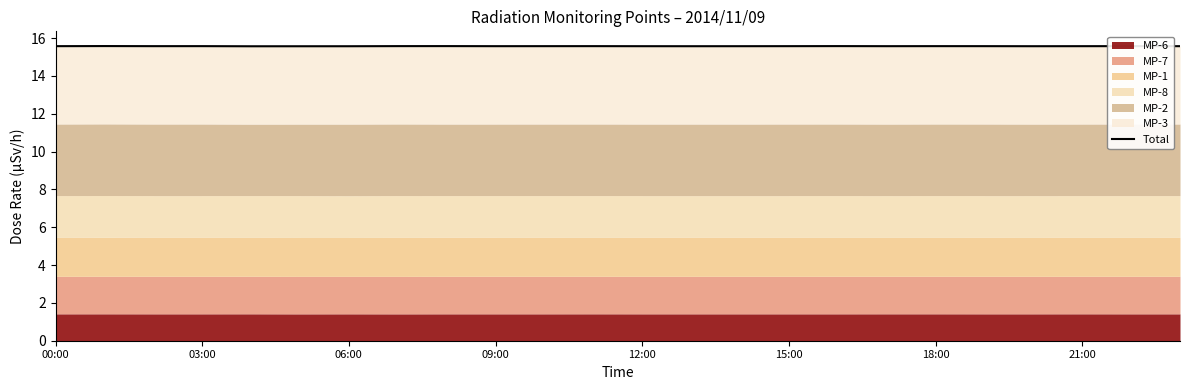

At which category does the data reach its first local peak?

03:00